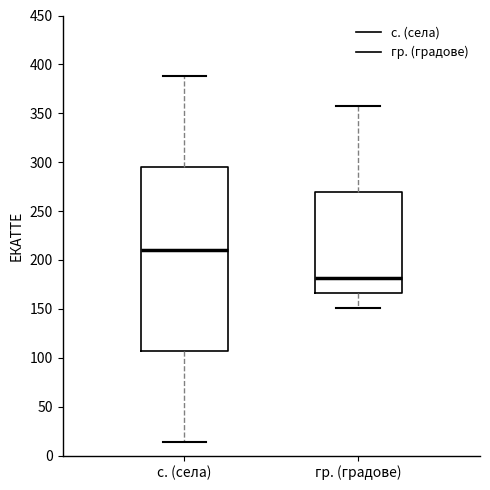

Which box has the highest median line?

с. (села)